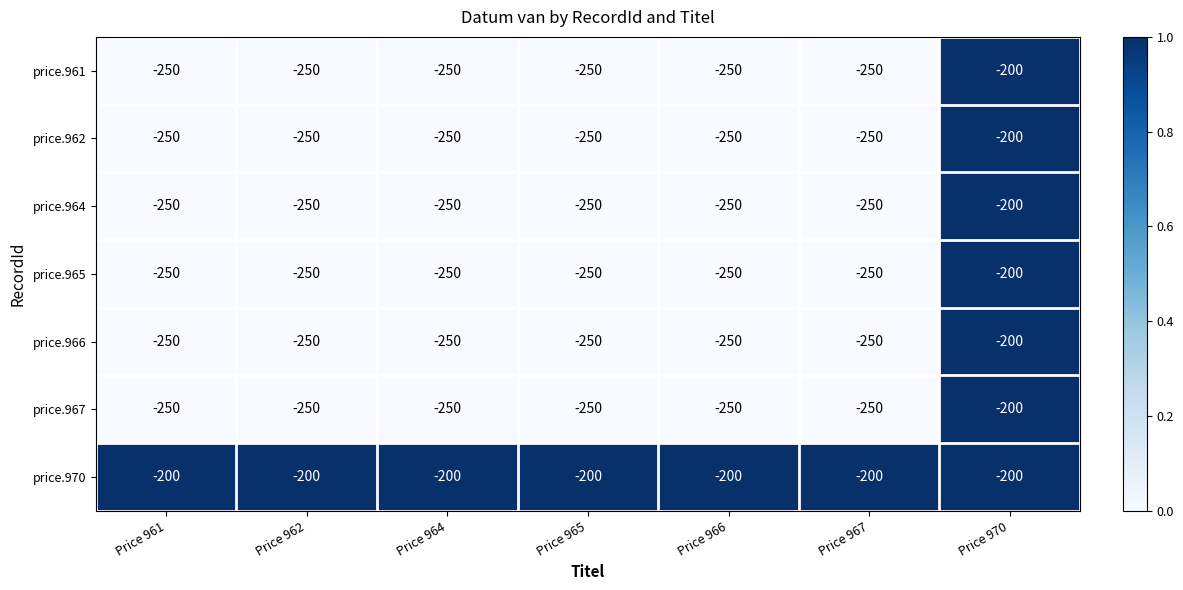

Is it true that price.961 equals -125 at Price 967?

False